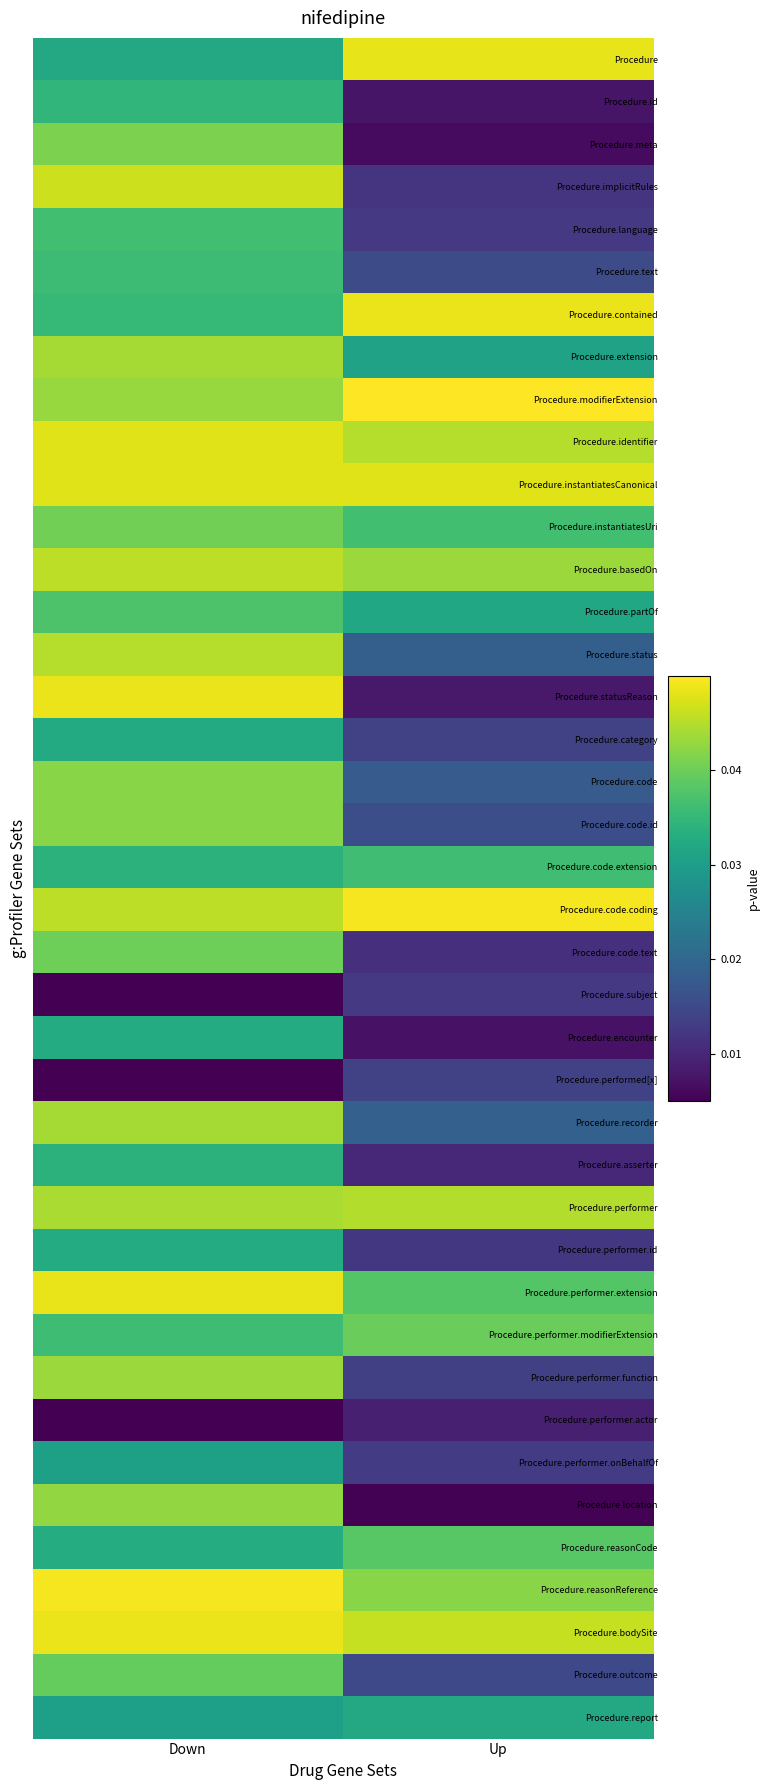

Which has a higher value, Down or Up?

Up